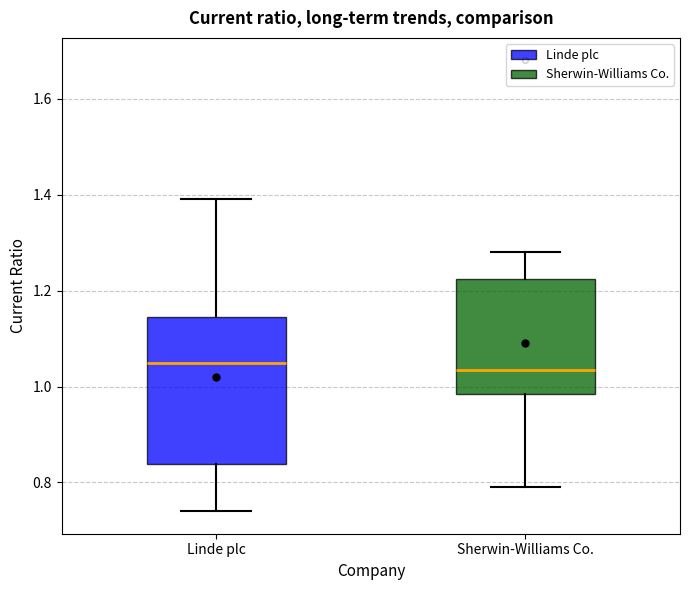

Reading left to right, read every box against the y-axis: the position of its median line, the range the box covers, and the ends of its whiskers. The values are not printed on the chart, so give them approximately, as read against the axis.

Linde plc: median 1.06, box 0.84 to 1.14, whiskers 0.74 to 1.40
Sherwin-Williams Co.: median 1.04, box 0.98 to 1.22, whiskers 0.80 to 1.28